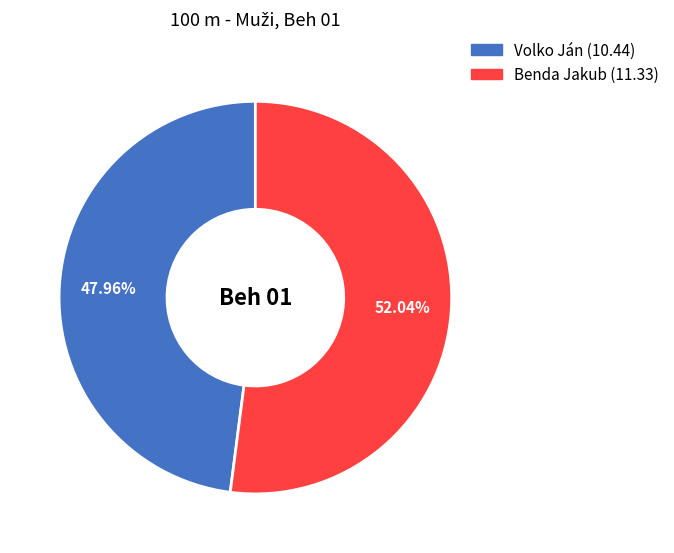

Between Volko Ján and Benda Jakub, which is larger?

Benda Jakub